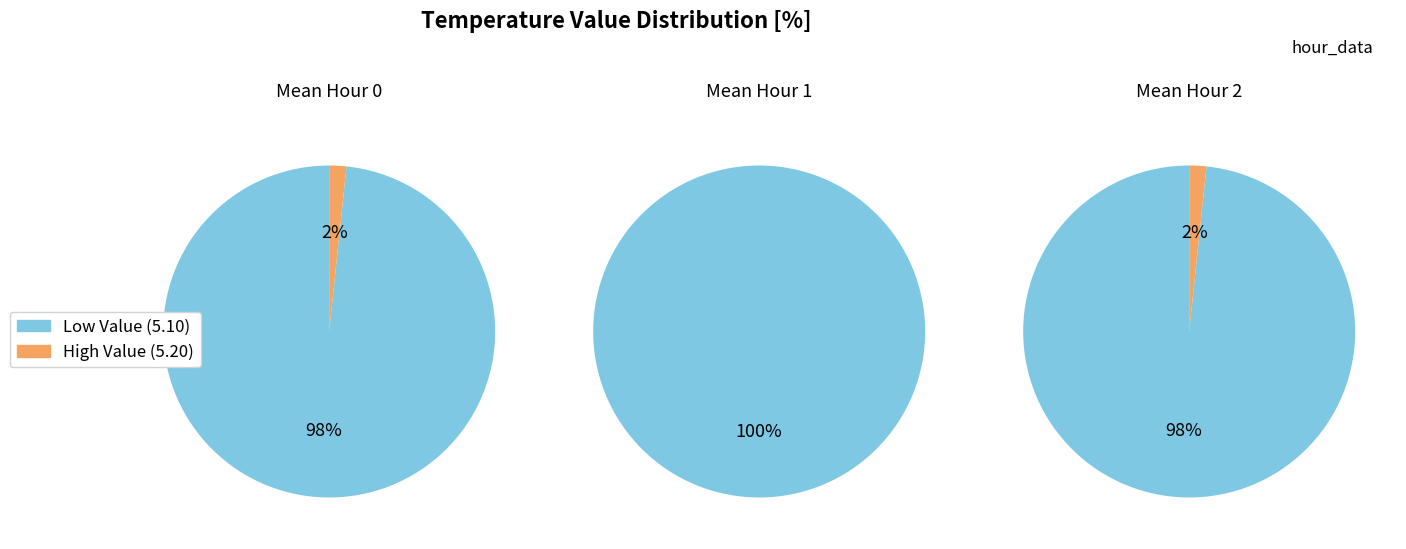

Does 0 represent more than half of the total?

No